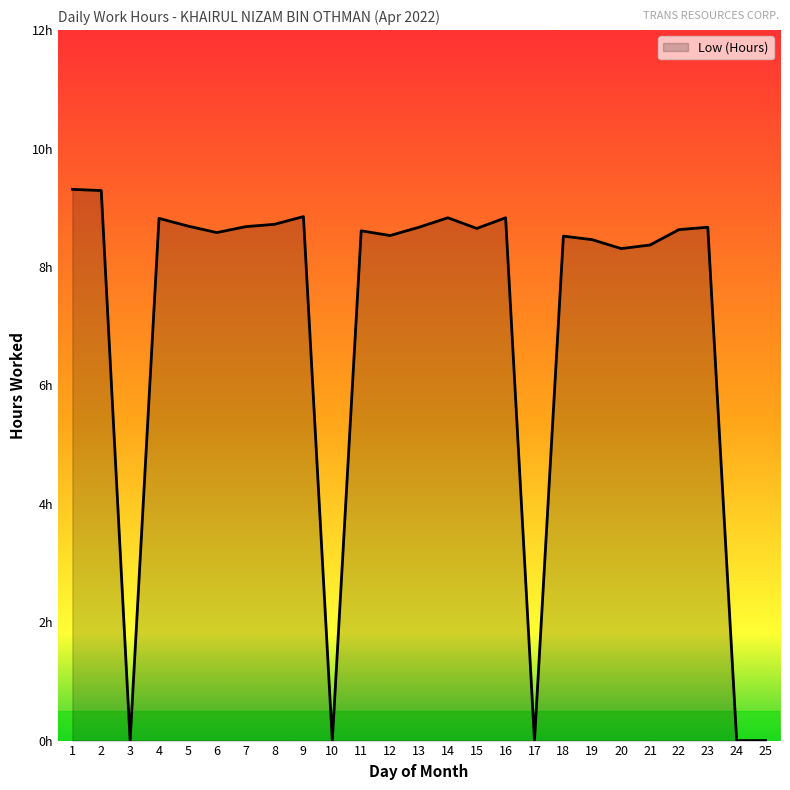

List the labels in order of value, smallest first.

3, 10, 17, 24, 25, 20, 21, 19, 18, 12, 6, 11, 22, 15, 13, 23, 7, 5, 8, 4, 14, 16, 9, 2, 1